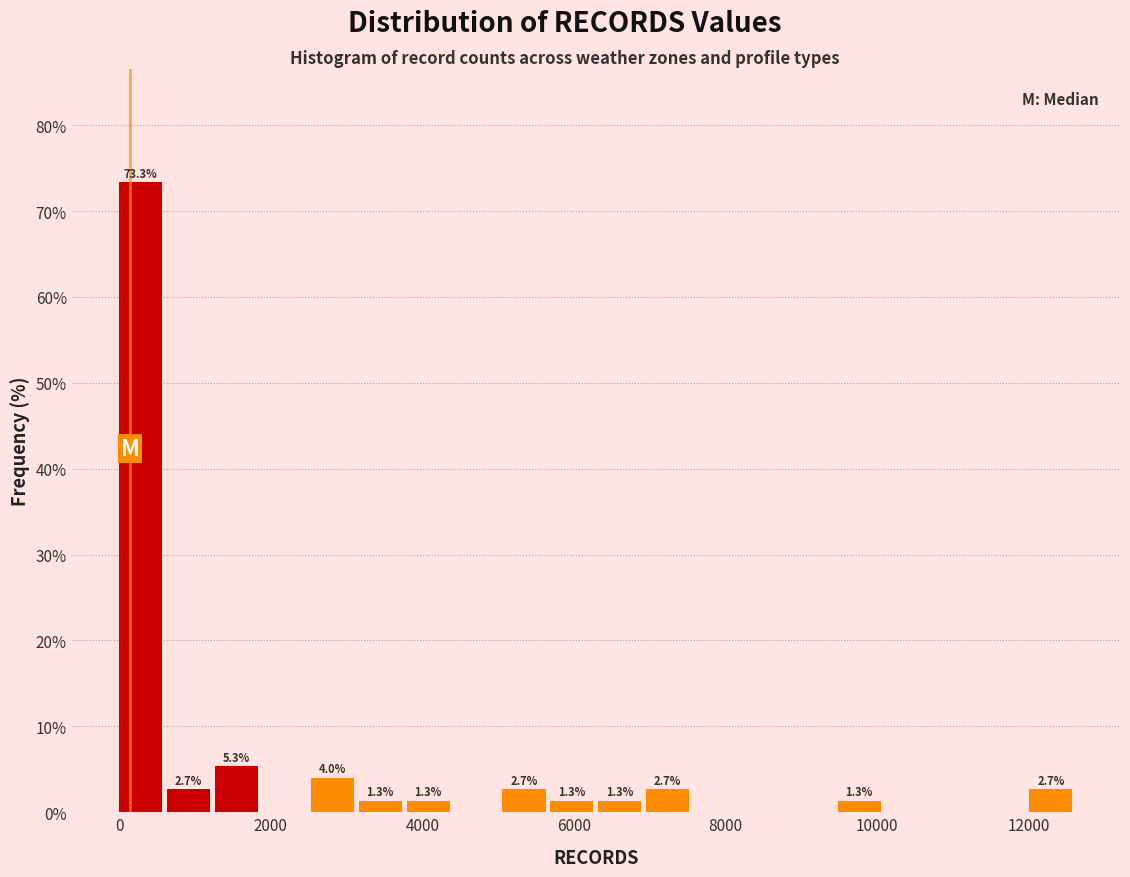

Around what value on the x-axis is the tallest bar? Give the approximate position of its centre, as read against the axis.

200